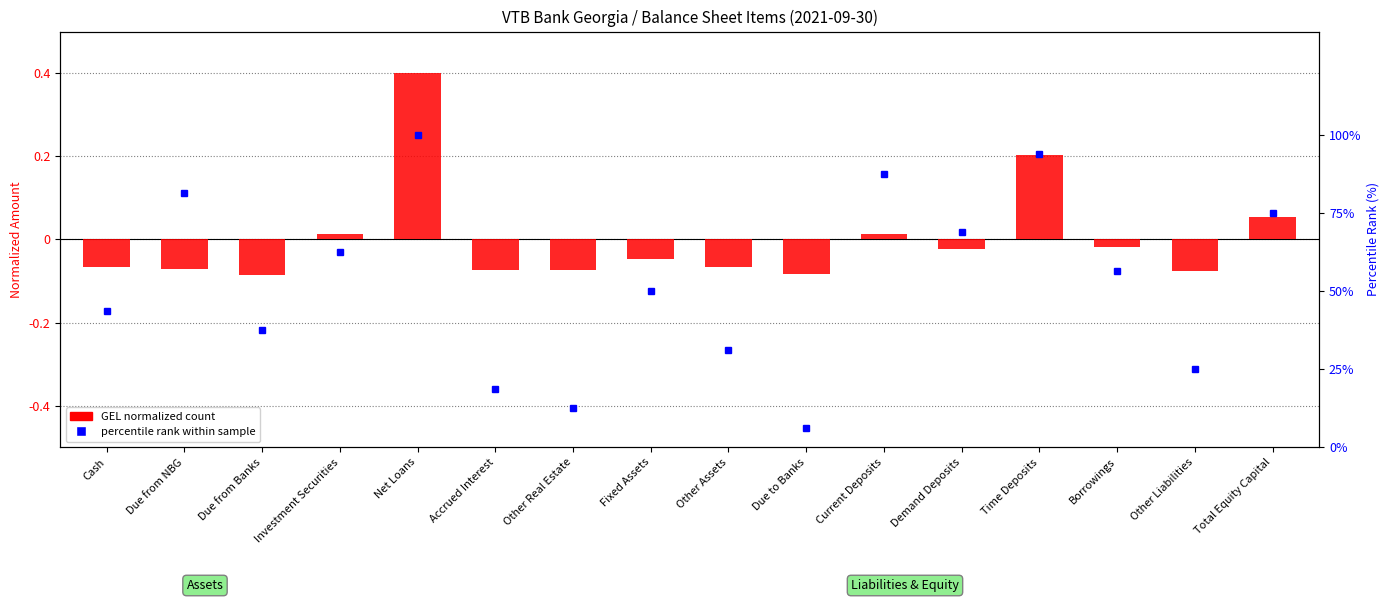

At how many categories does at least one series exceed 72?

5